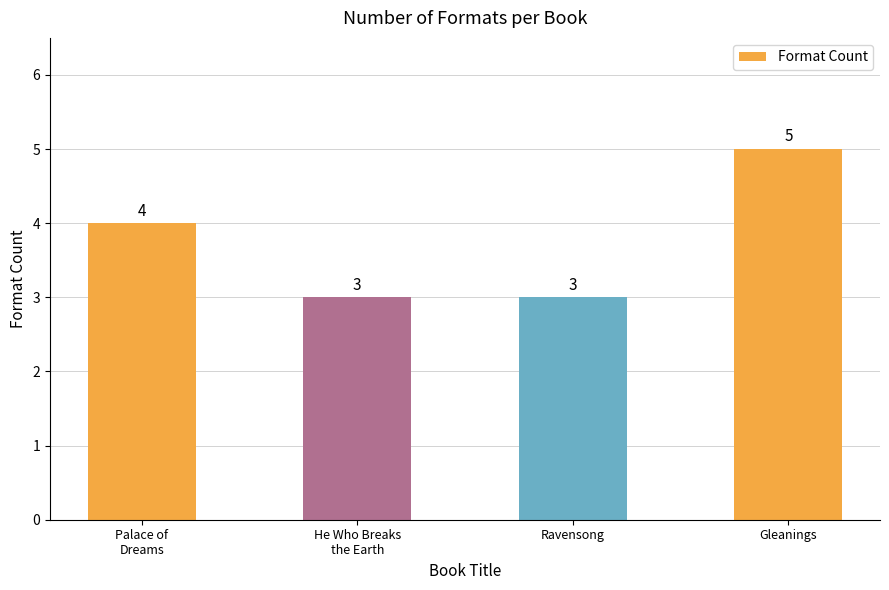

What is the maximum value shown in the chart?

5